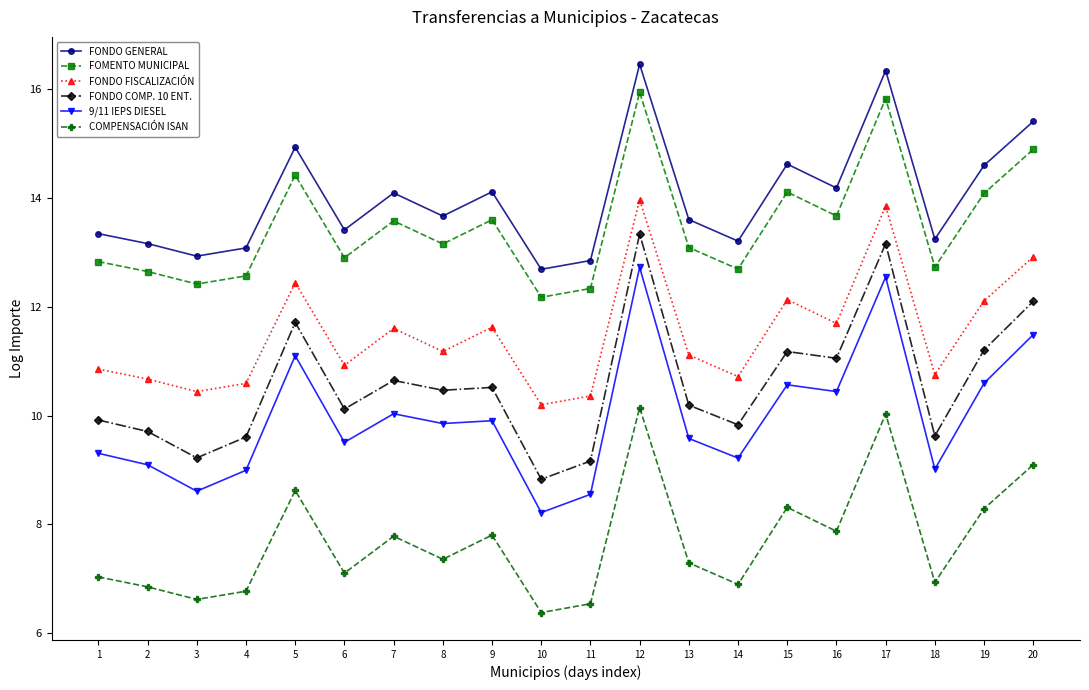

The value of FONDO GENERAL at 11 is 12.8. True or false?

True